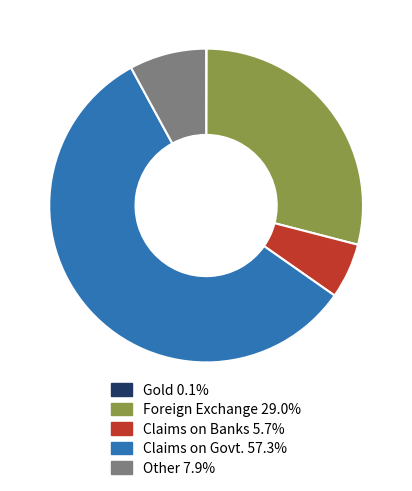

Approximately how many times larger is the value at Foreign Exchange compared to Claims on Govt.?

0.5